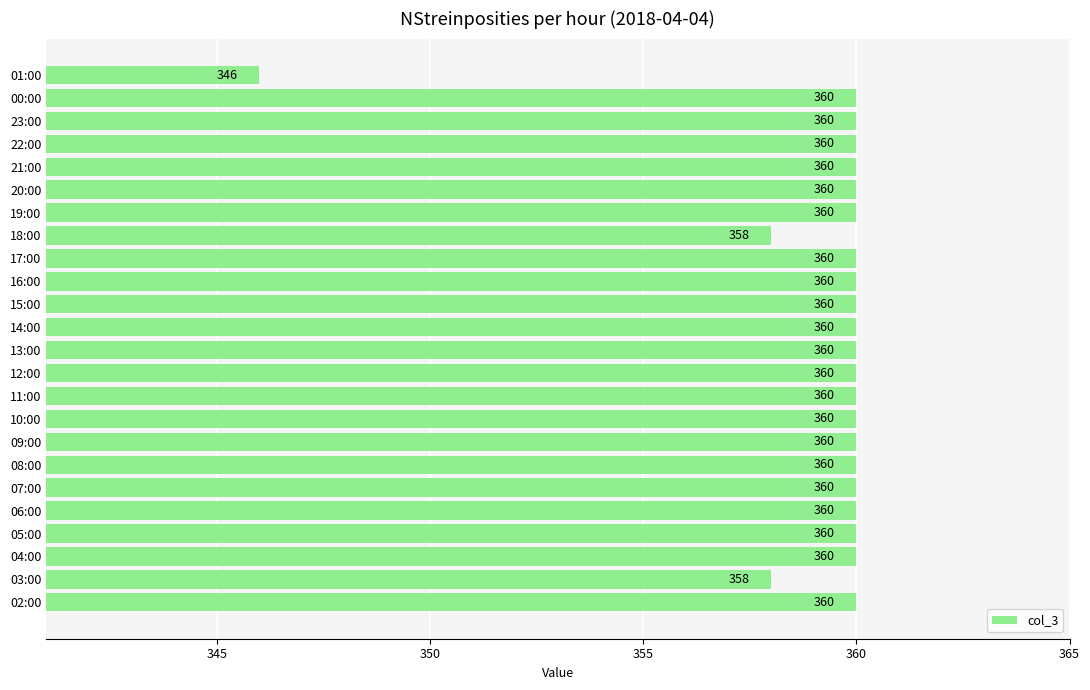

What is the minimum value shown in the chart?

346